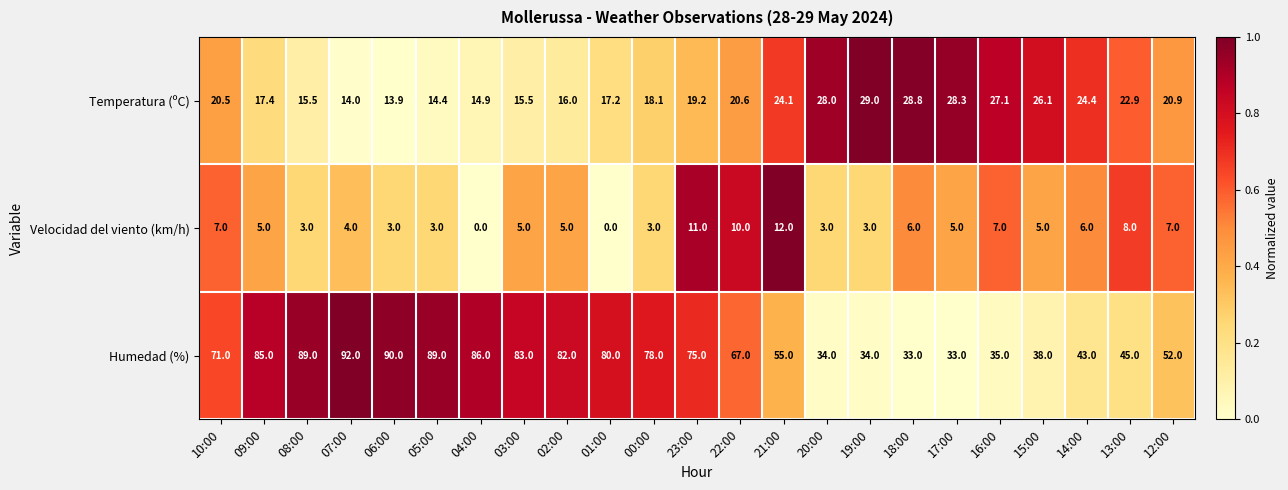

Which series has the largest range (max minus min)?

Humedad (%)